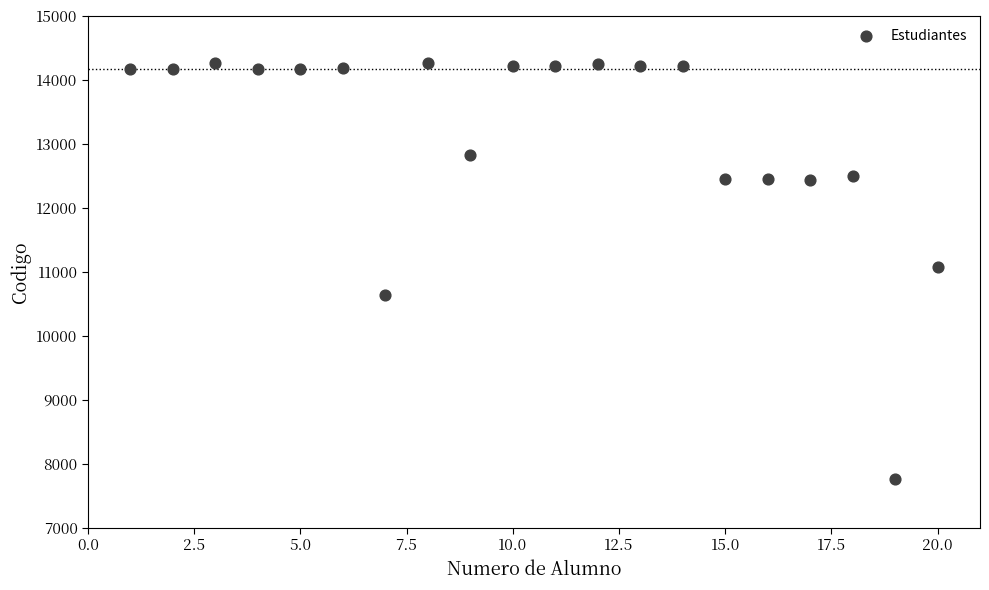

What is the range of X values (max minus min)?

19